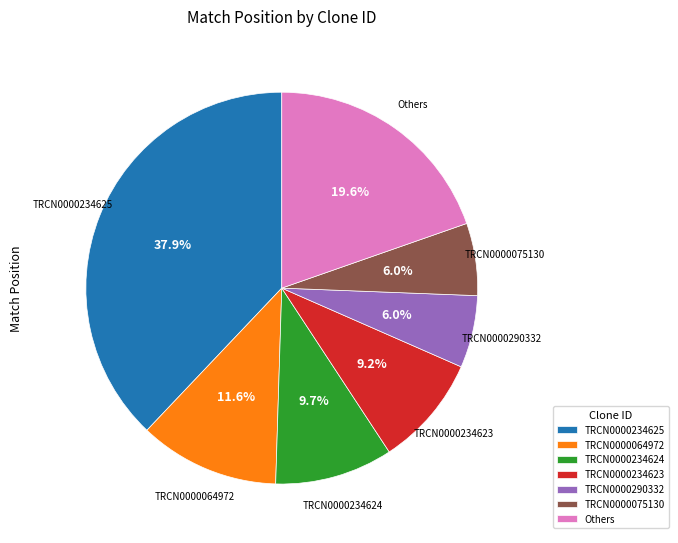

Which slice is the largest?

TRCN0000234625